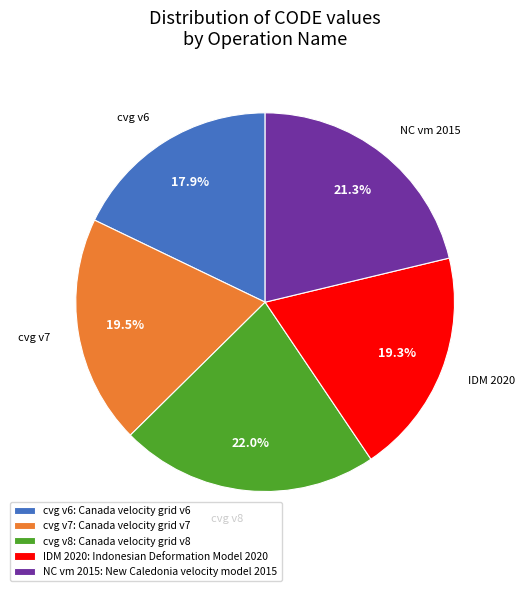

What percentage is NOT represented by NC vm 2015: New Caledonia velocity model 2015?

78.7%